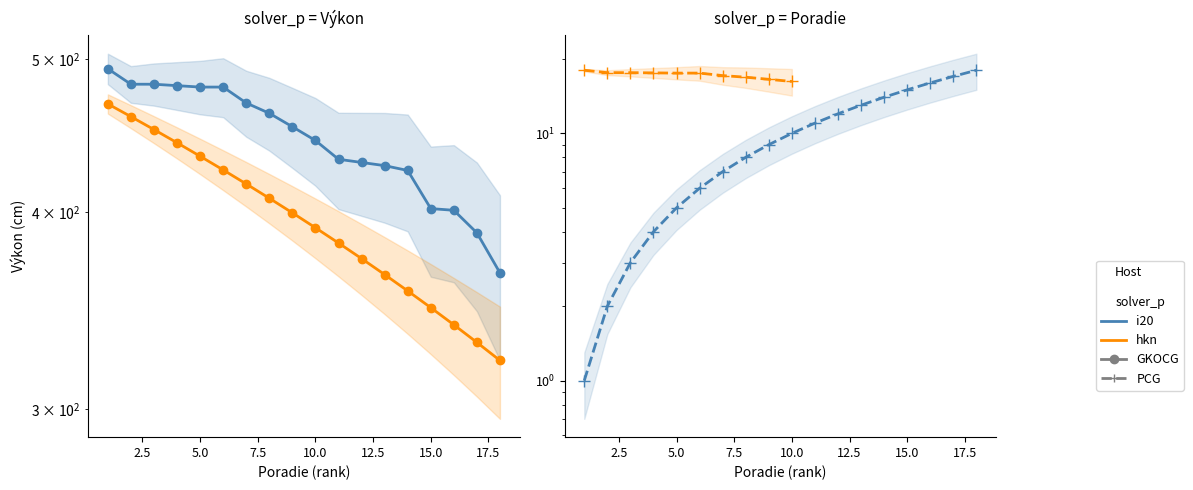

Rank the series by their average value, from highest to lowest.

Výkon, Poradie